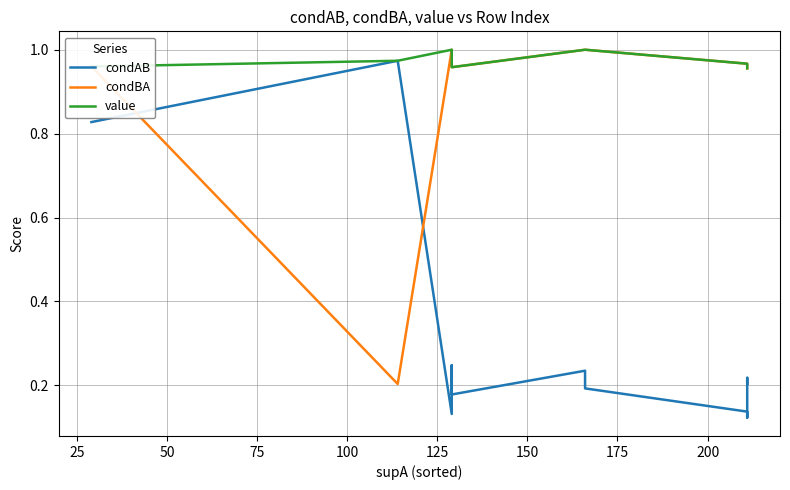

Does the chart display data point markers on the line(s)?

No